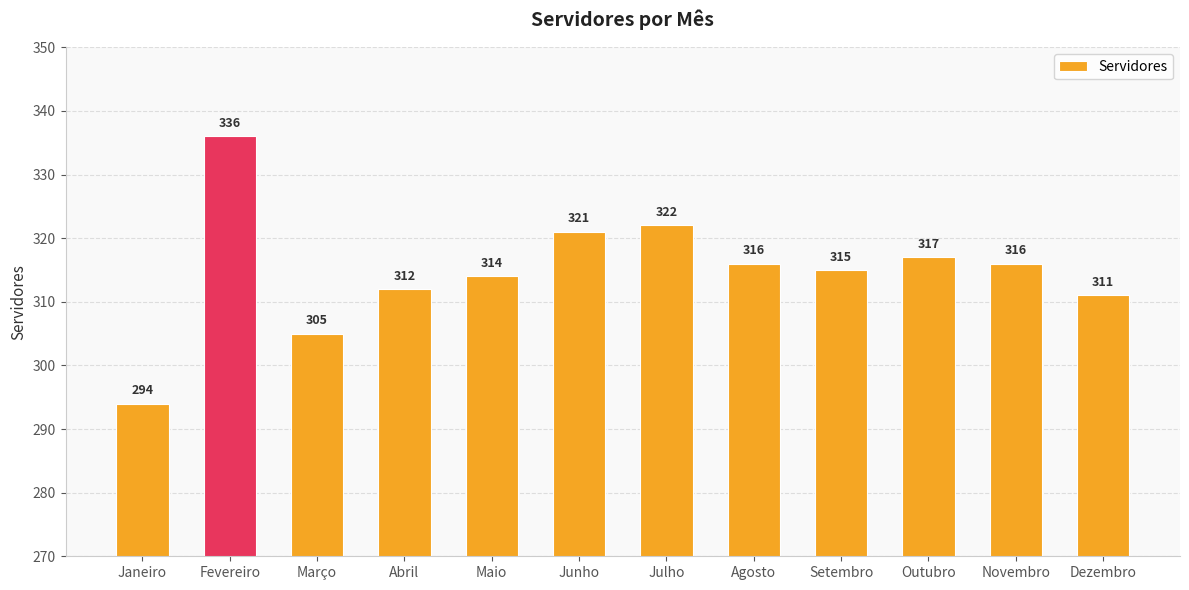

What is the difference between the maximum and minimum values?

42